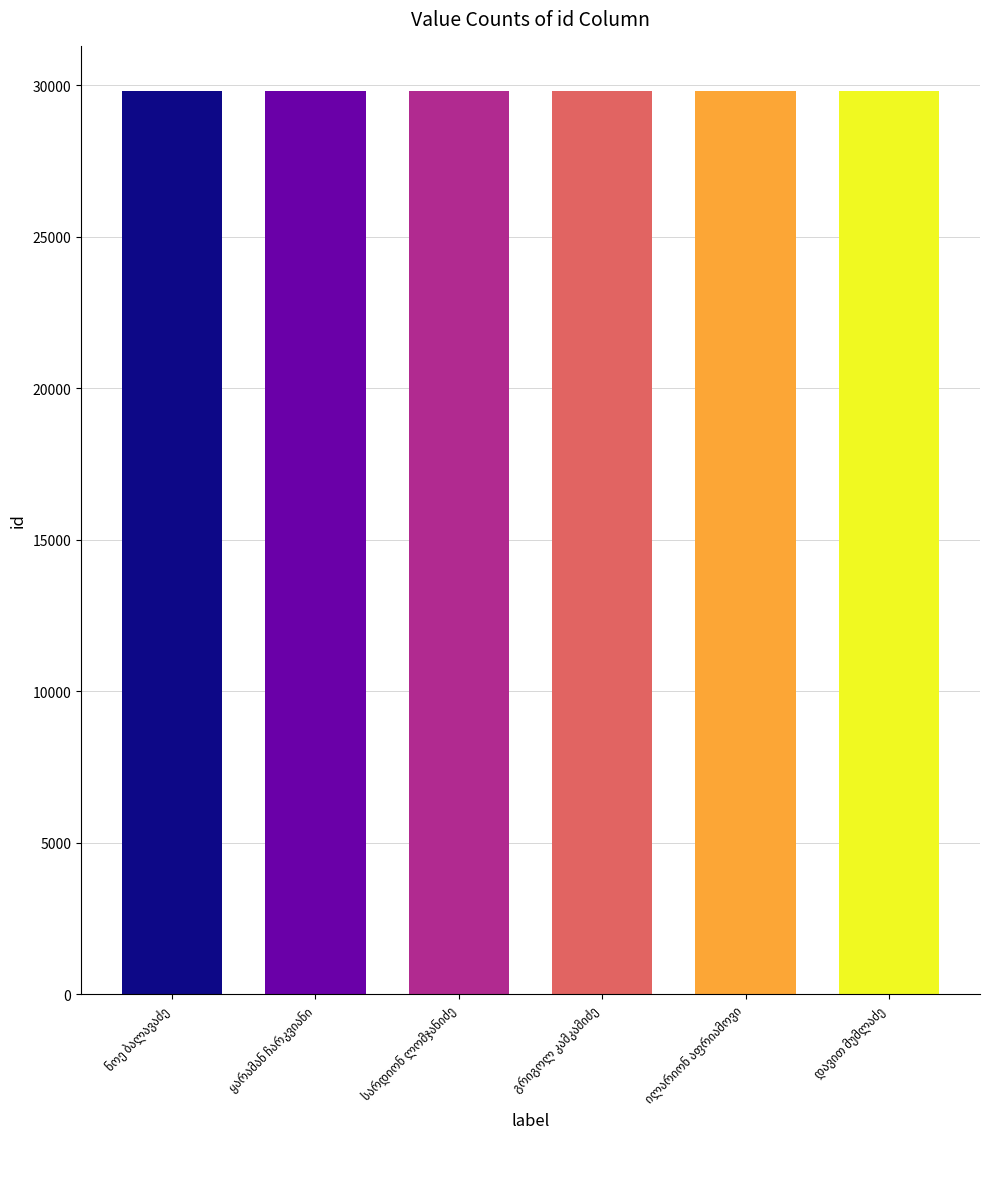

What is the average value?

29801